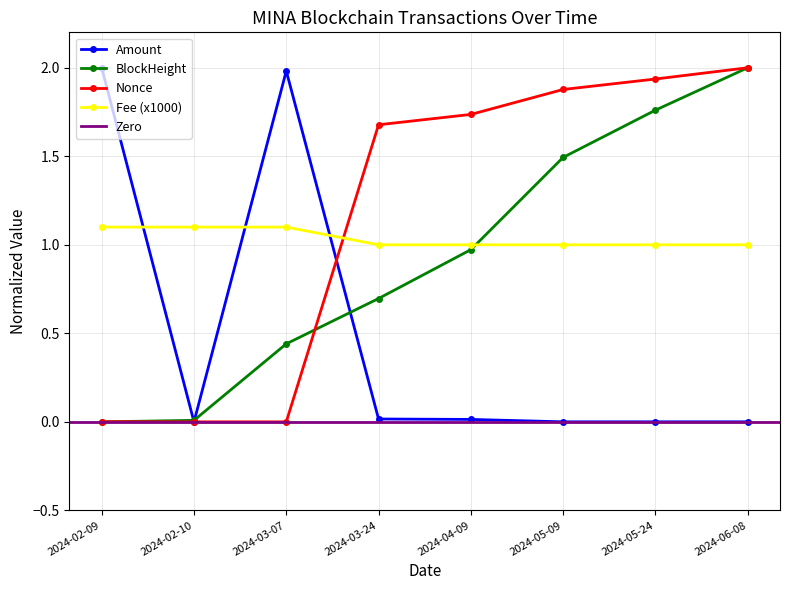

What is the label of the 4th point from the right?

2024-04-09